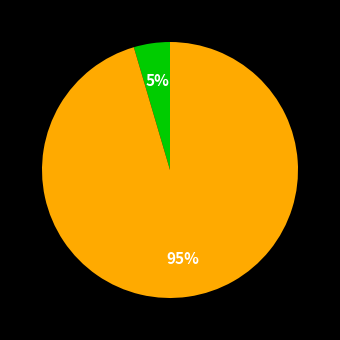

To the nearest percent, what is the average slice percentage?

50%